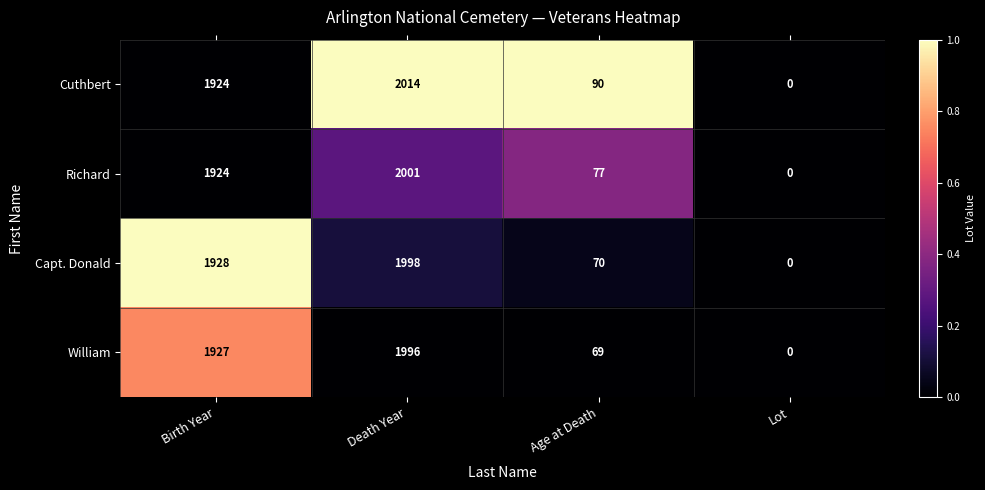

Reading left to right, transcribe all the data shown in this chart.

Cuthbert: 1924	2014	90	0
Richard: 1924	2001	77	0
Capt. Donald: 1928	1998	70	0
William: 1927	1996	69	0